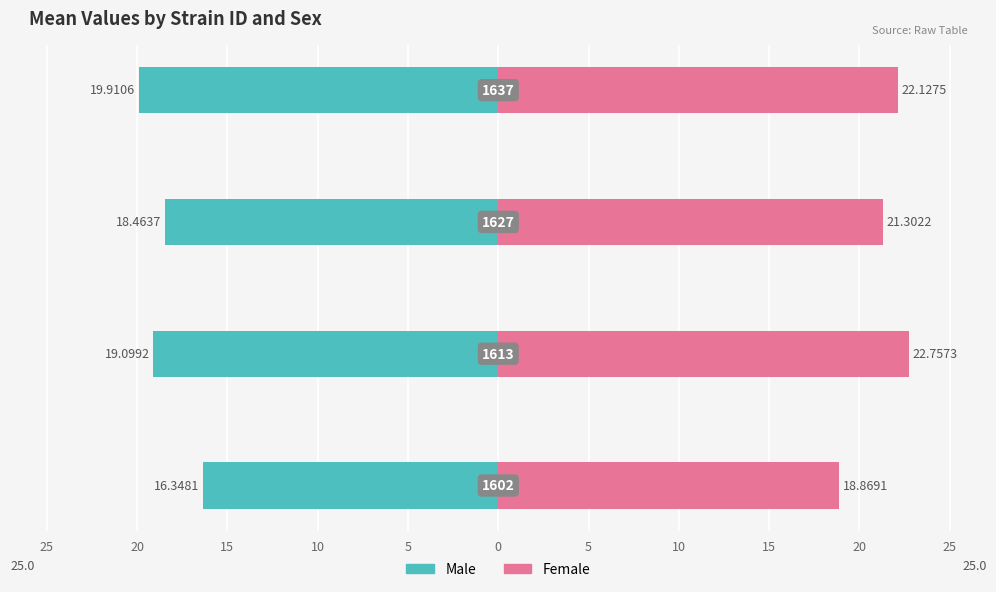

How many bars are there in total?

8